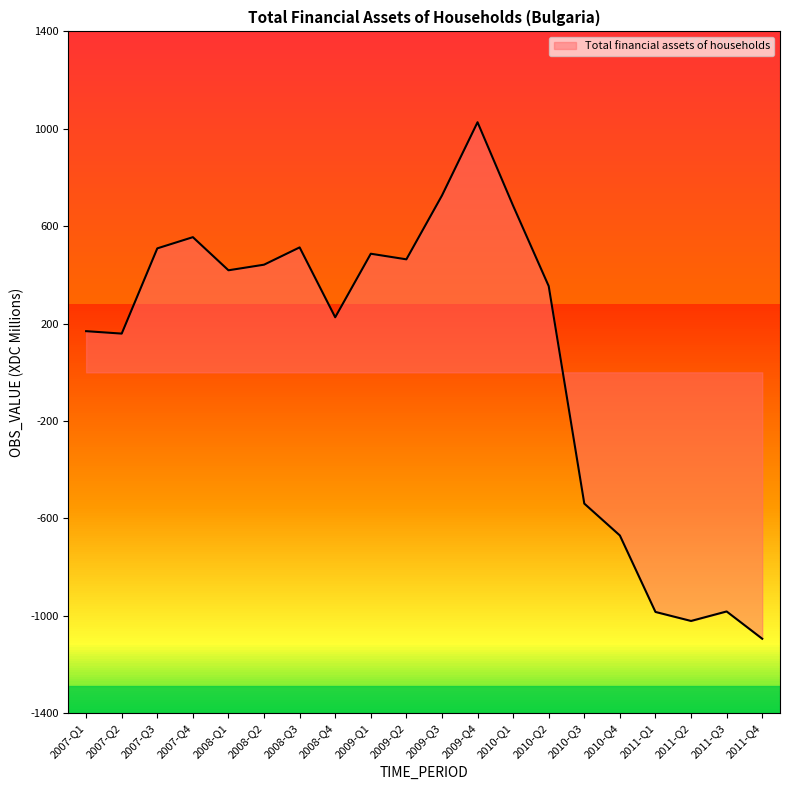

Reading left to right, extract all data points from this chart.

2007-Q1=169	2007-Q2=159	2007-Q3=509	2007-Q4=555	2008-Q1=419	2008-Q2=442	2008-Q3=513	2008-Q4=226	2009-Q1=487	2009-Q2=464	2009-Q3=726	2009-Q4=1027	2010-Q1=684	2010-Q2=354	2010-Q3=-539	2010-Q4=-670	2011-Q1=-984	2011-Q2=-1021	2011-Q3=-982	2011-Q4=-1094